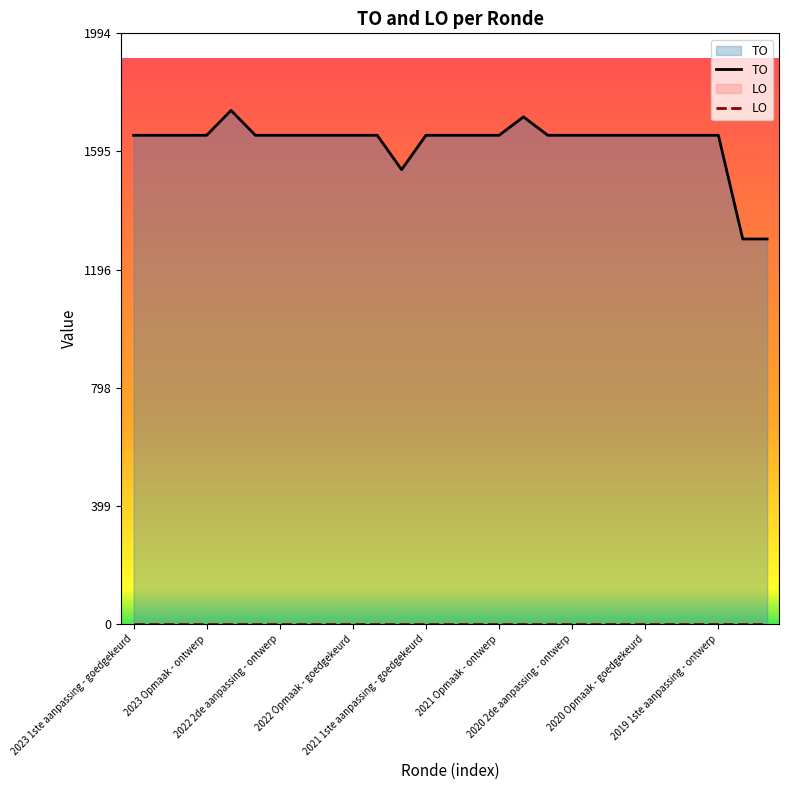

Does the chart display data point markers on the line(s)?

No